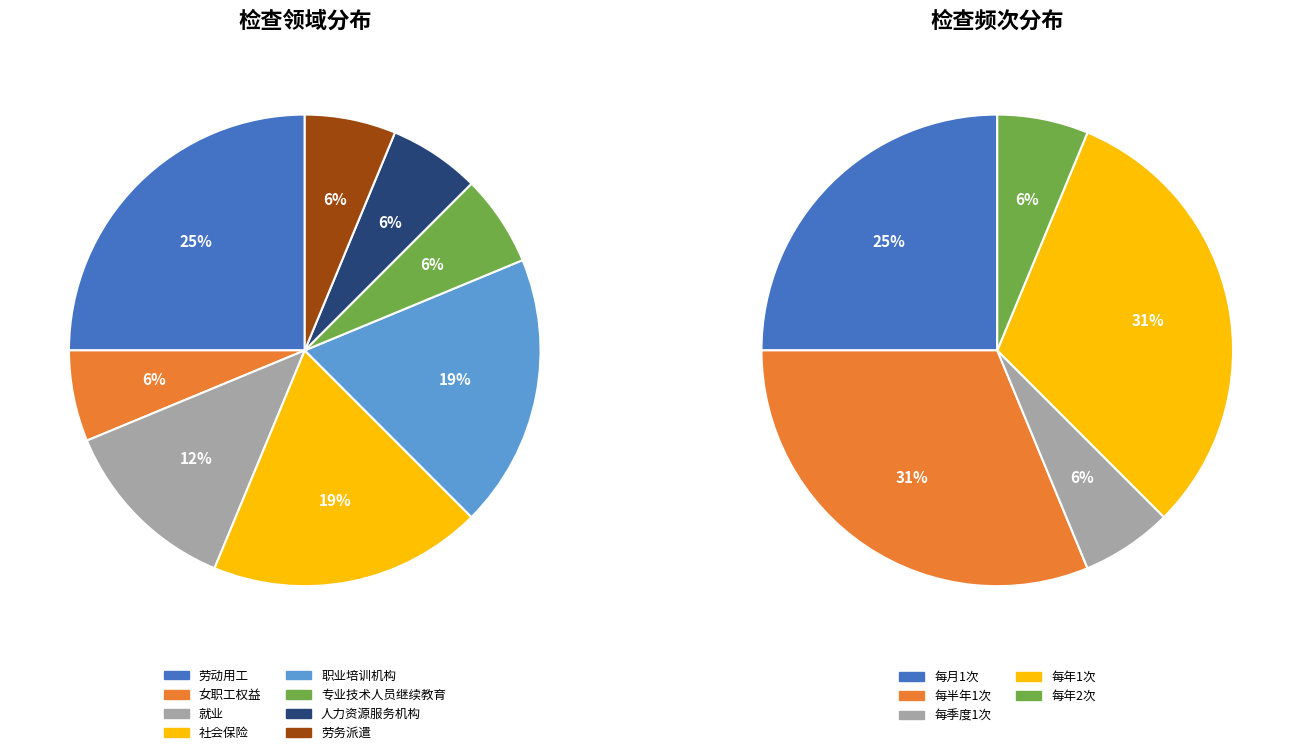

Is the sum of 社会保险 and 人力资源服务机构 greater than half?

No